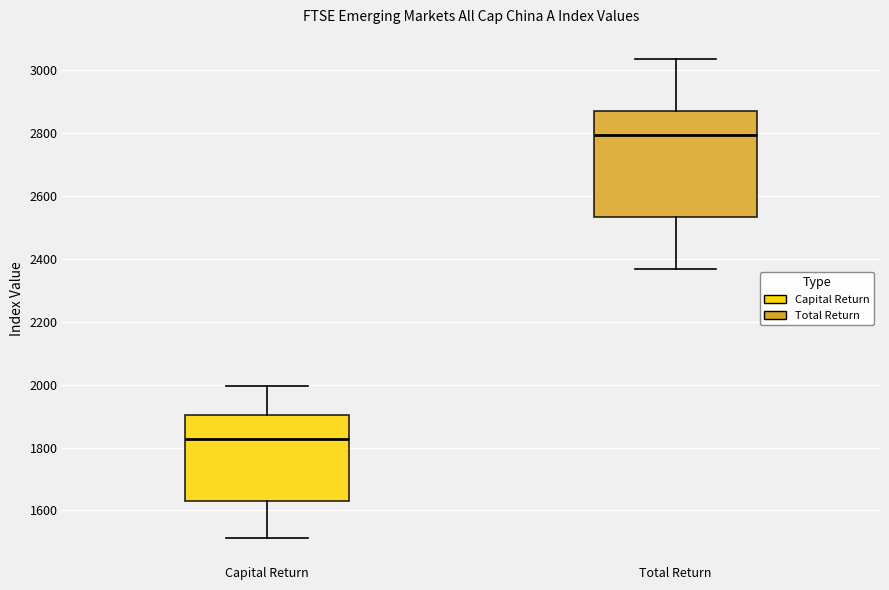

Which box is the tallest, from its lower edge to its upper edge?

Total Return